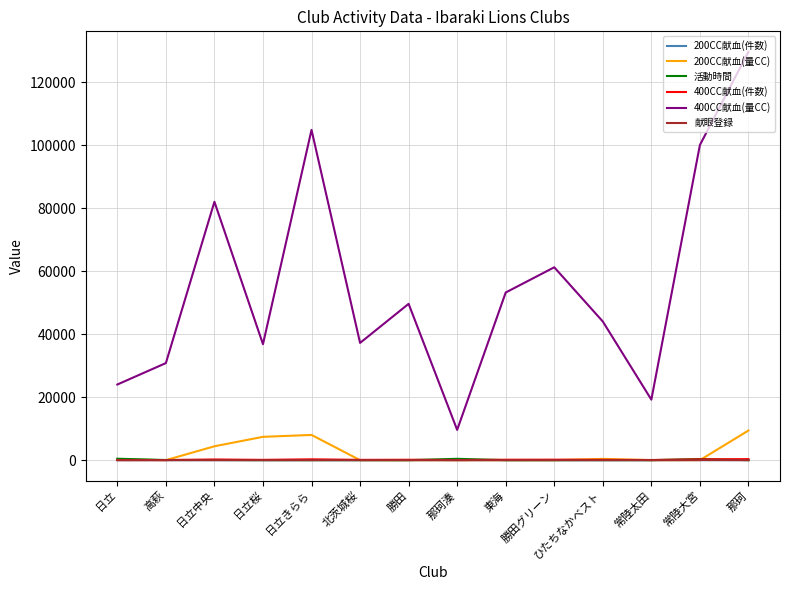

Which series has the largest range (max minus min)?

400CC献血(量CC)